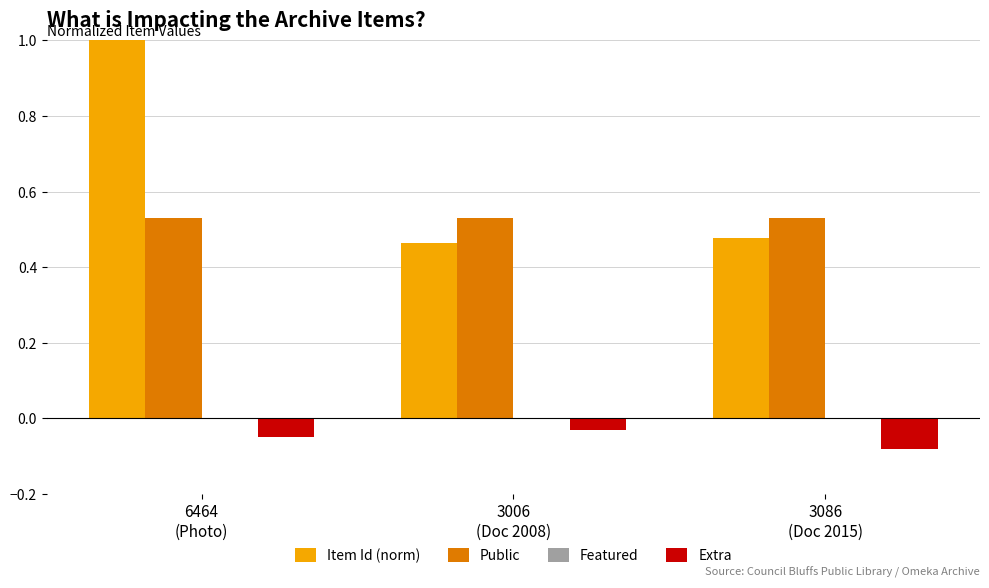

Which series has the widest spread of values?

Item Id (norm)